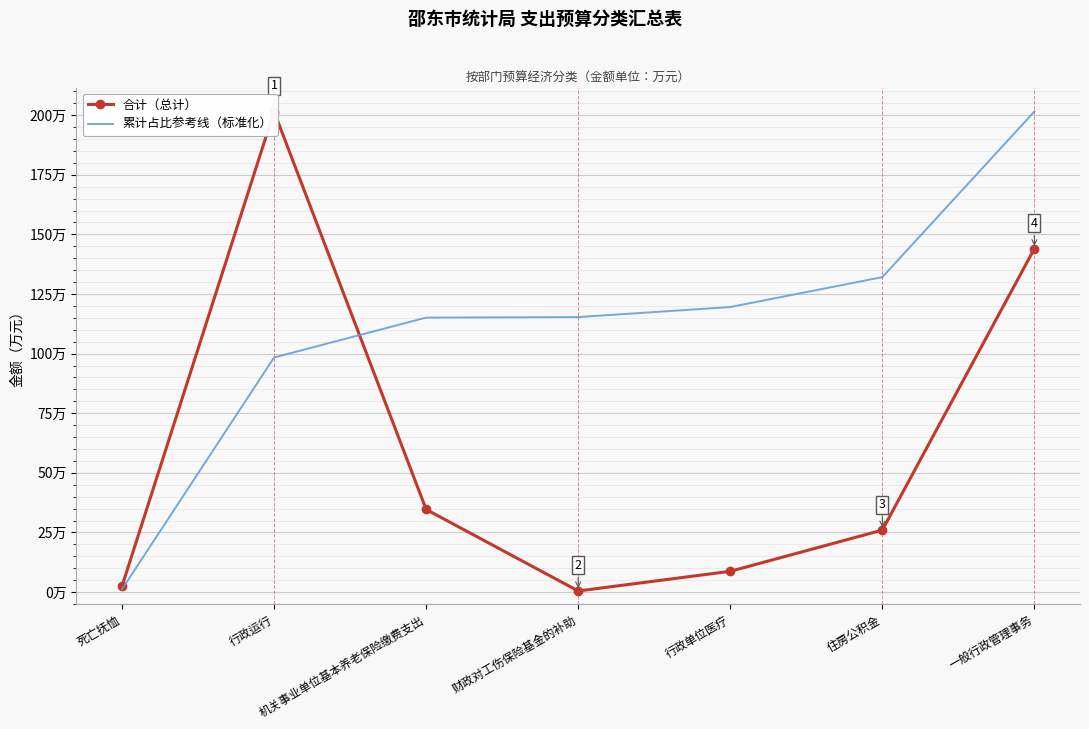

At how many categories does at least one series exceed 59?

6